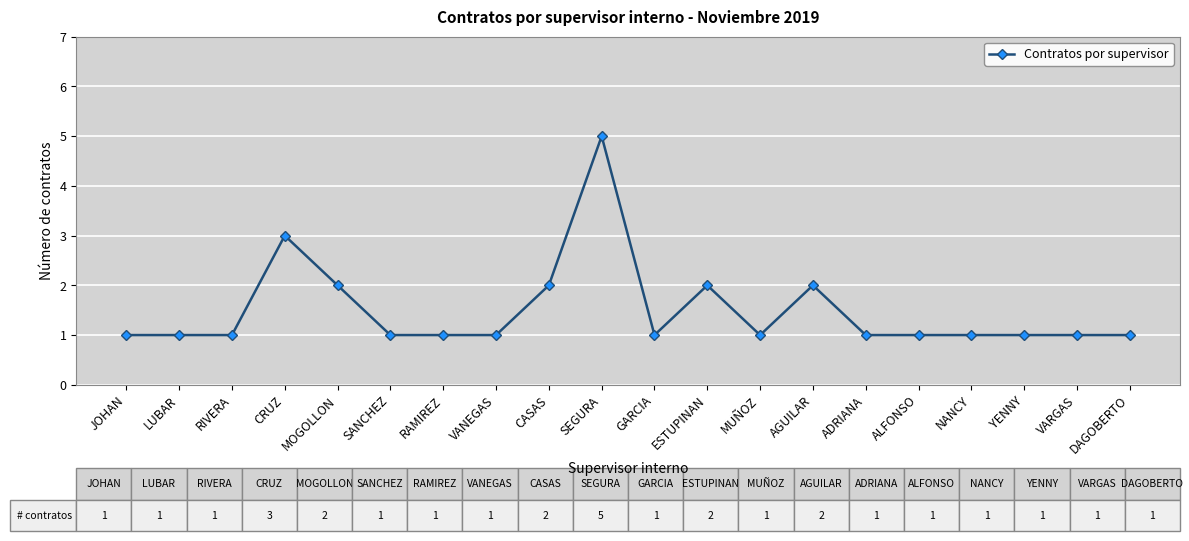

Is this an area chart (filled region under the line)?

No